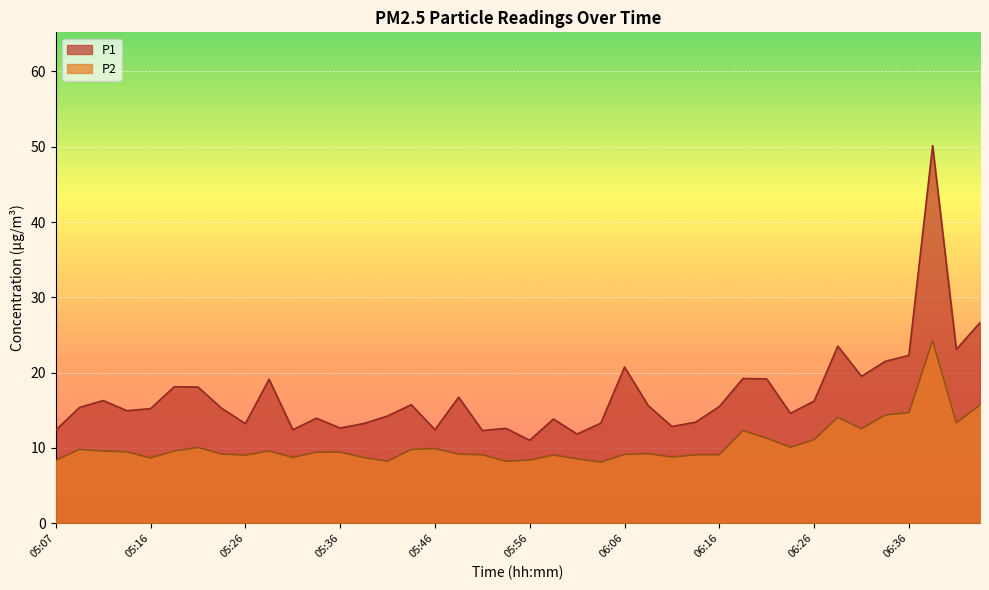

Rank the series at 05:46 from lowest to highest value.

P2, P1